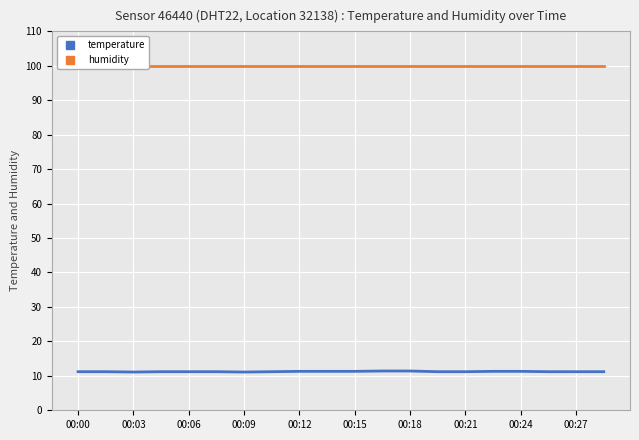

How many temperature values are between 11 and 12?

20